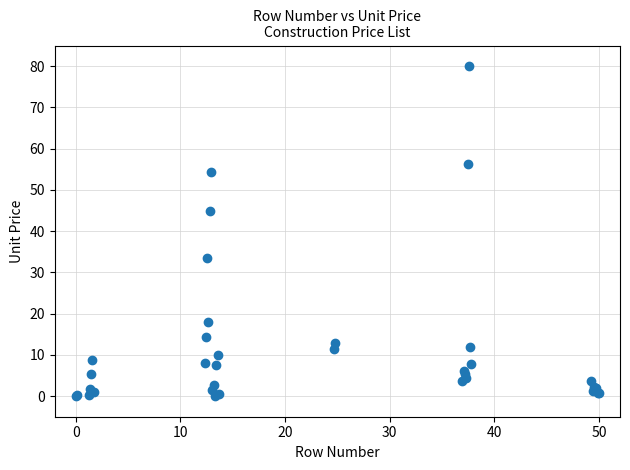

What Y value in the scatter plot is closest to 40?

45.0